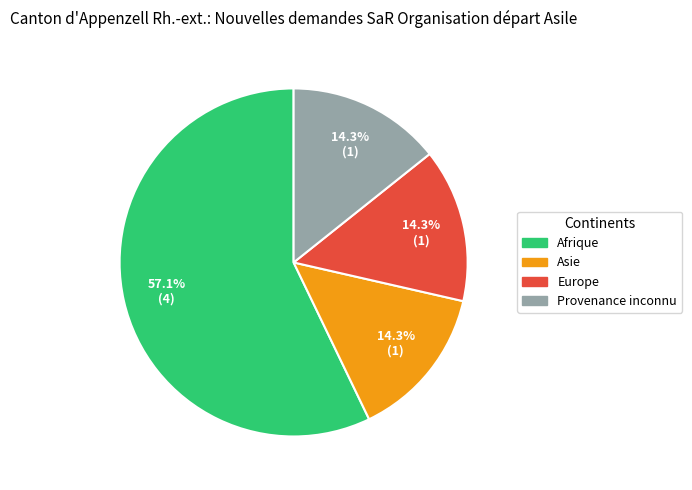

What is the majority slice?

Afrique